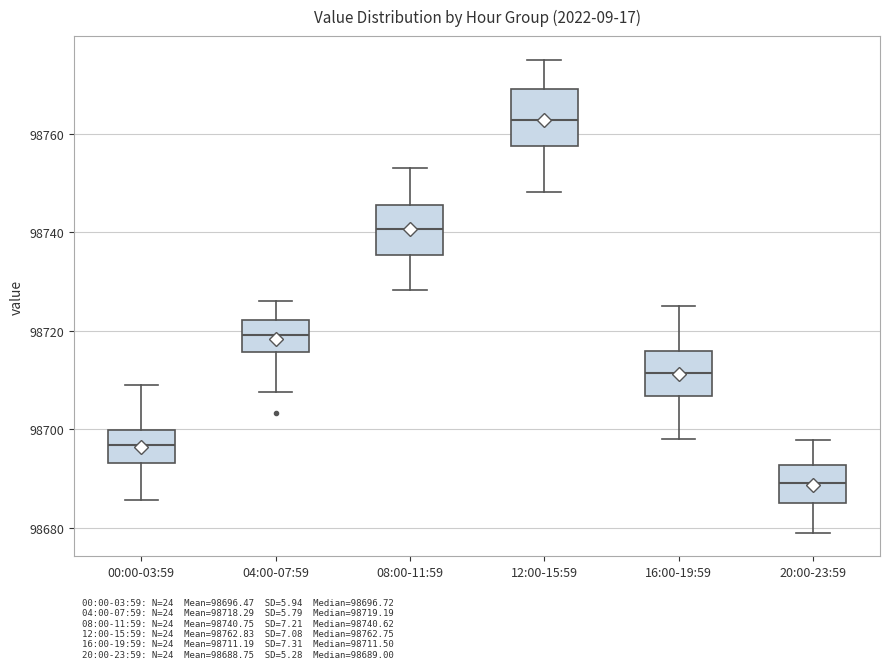

Where does the upper whisker of the box for 04:00-07:59 end on the y-axis? The values are not printed on the chart, so give them approximately, as read against the axis.

98726